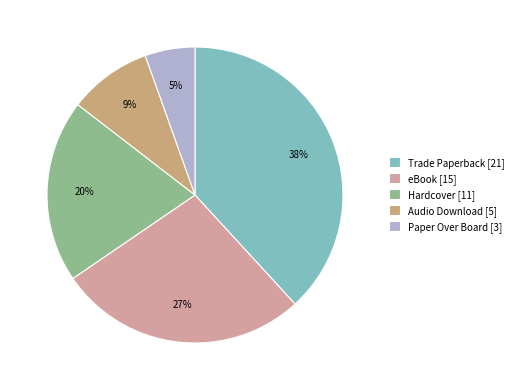

The Hardcover slice represents 27% of the pie. True or false?

False